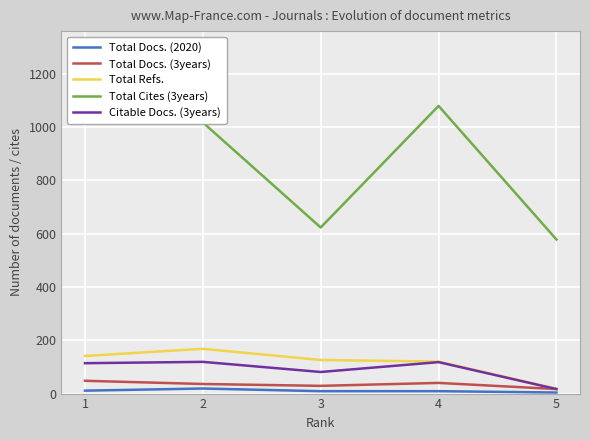

What is the difference between the second highest and minimum values in the Total Refs. series?

123